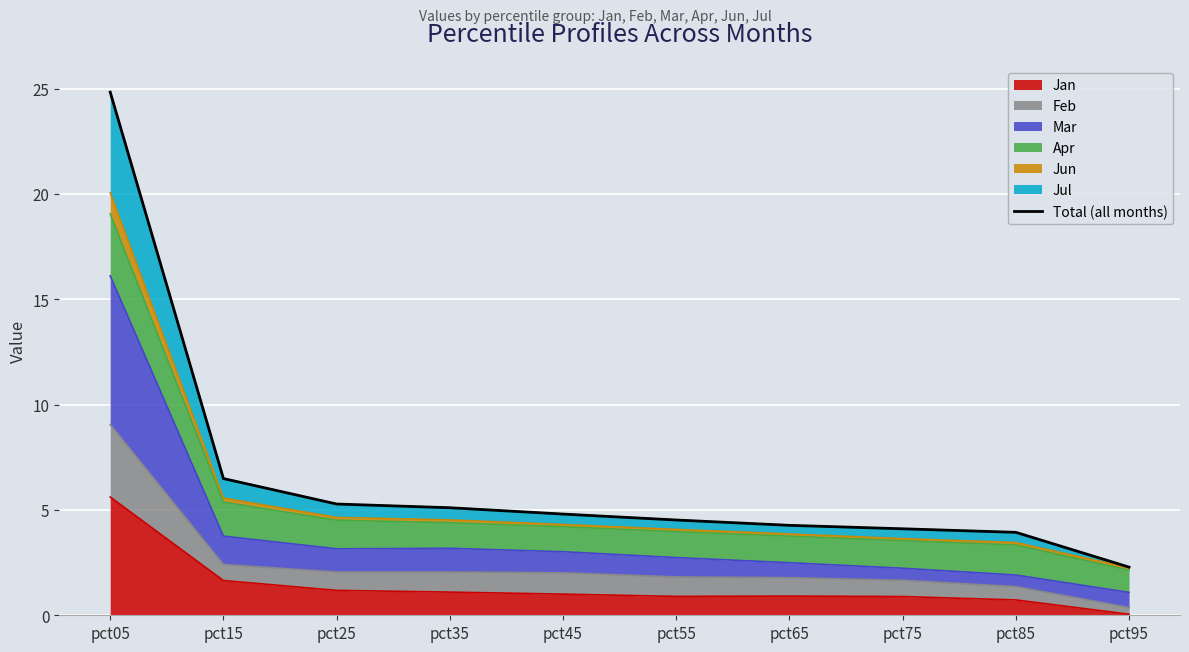

What is the smallest value displayed?

2.3